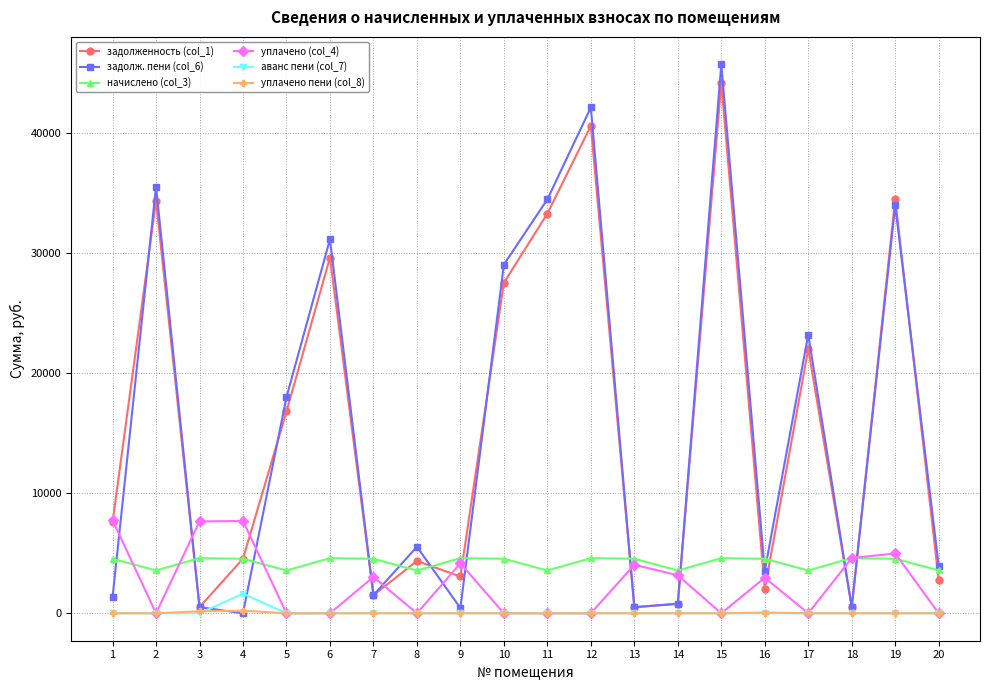

Is the value of аванс пени (col_7) at 14 greater than the value of задолженность (col_1) at 9?

No